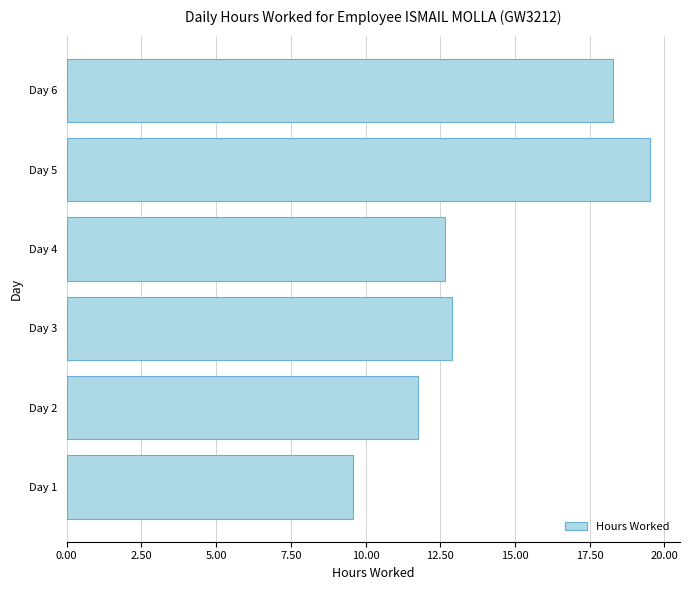

What is the change in value from Day 2 to Day 4?

+0.9